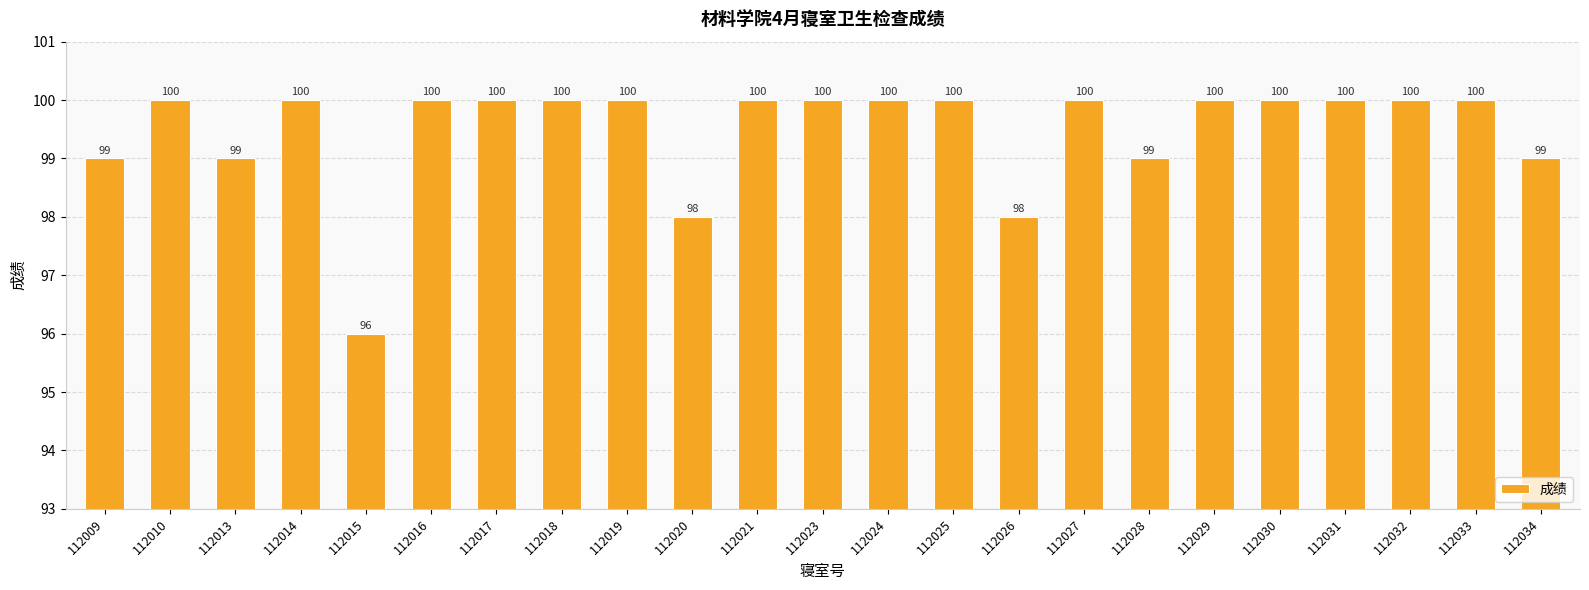

True or false: the data shows 98 at 112020.

True